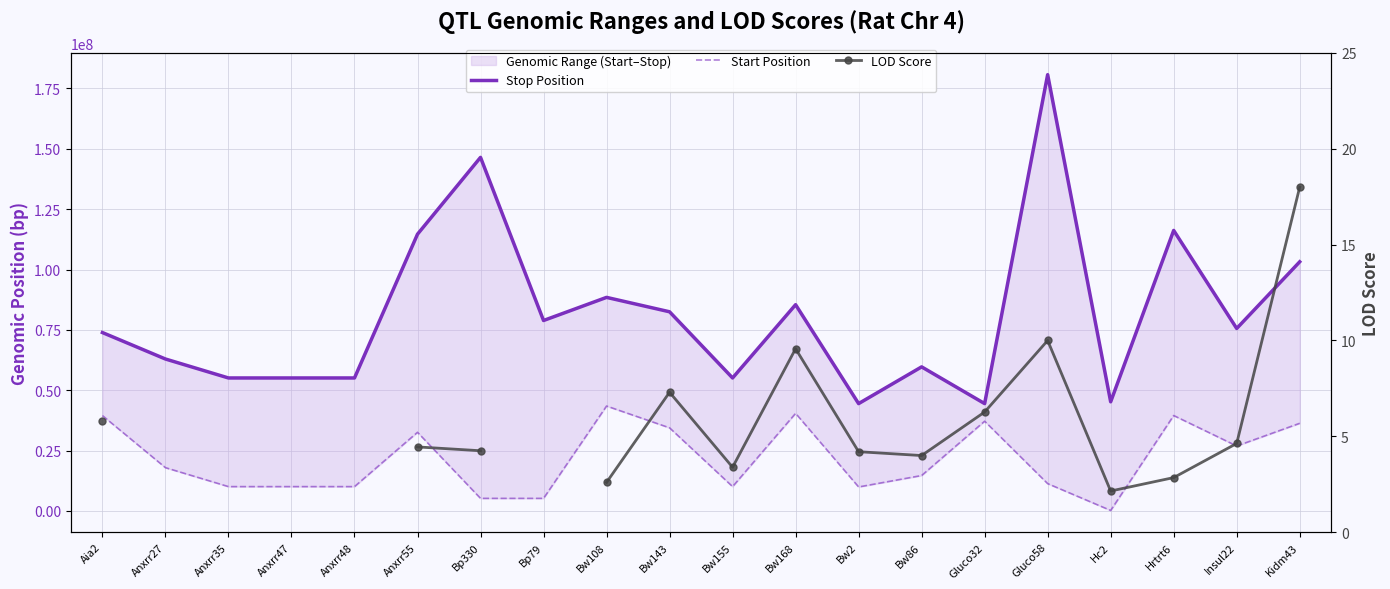

Between Bp79 and Anxrr47, which is larger?

Bp79